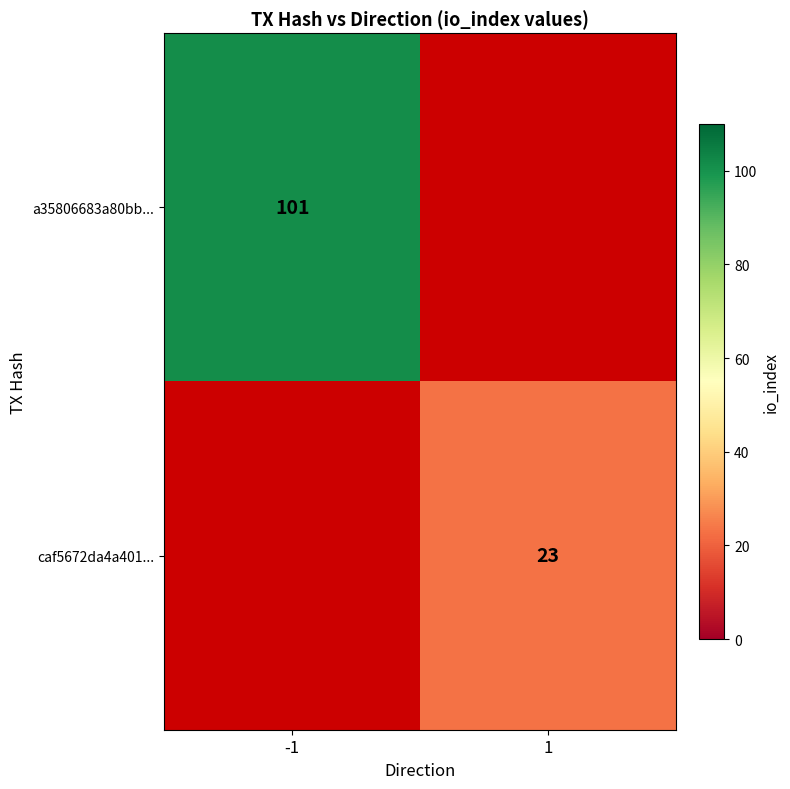

The value of caf5672da4a401... at 1 is 30. True or false?

False